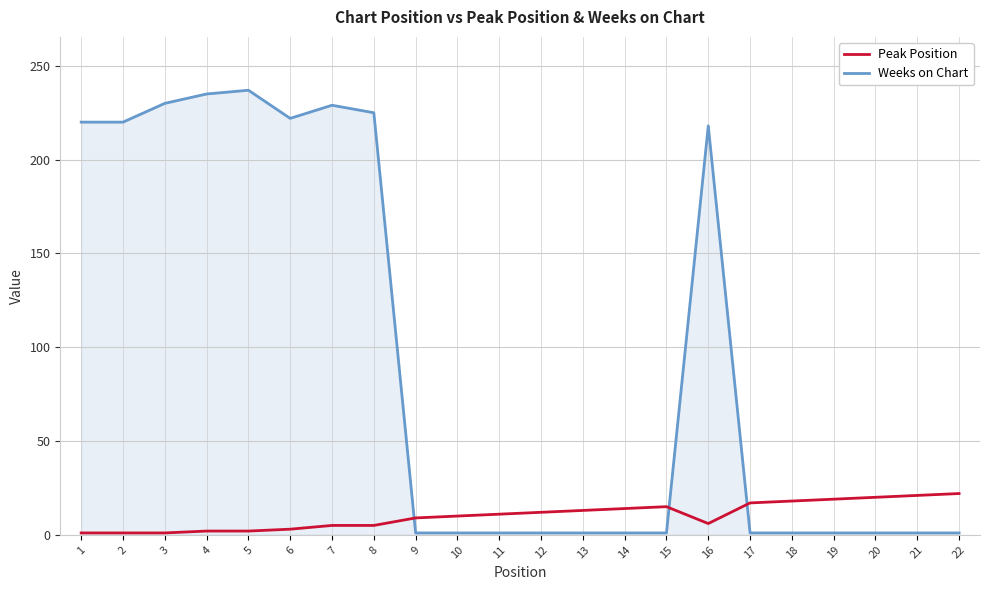

What is the greatest value displayed?

237